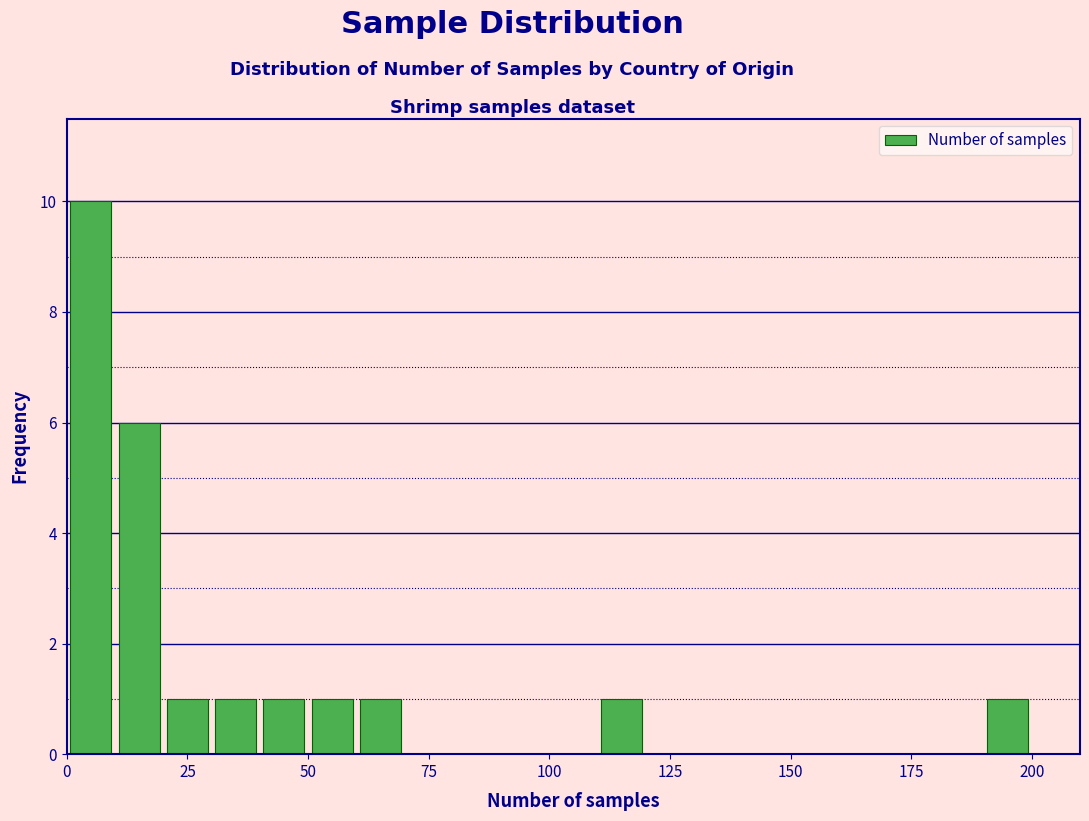

Read against the x-axis, roughly where is the centre of the tallest bar?

5